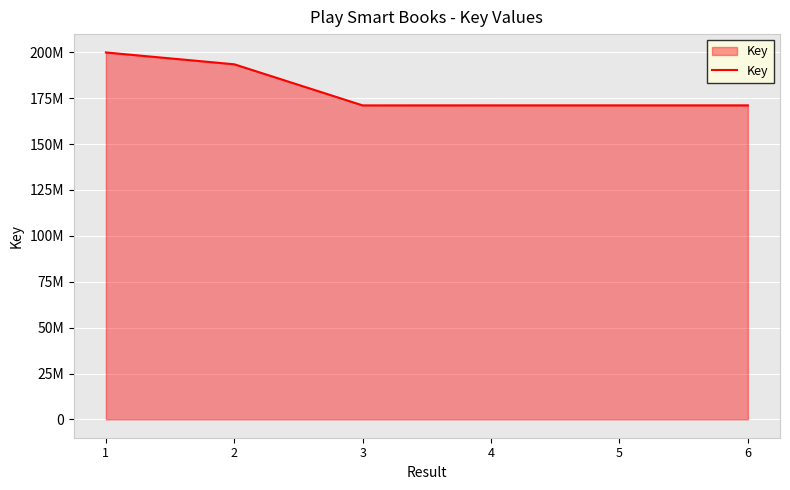

What is the smallest value displayed?

171102277